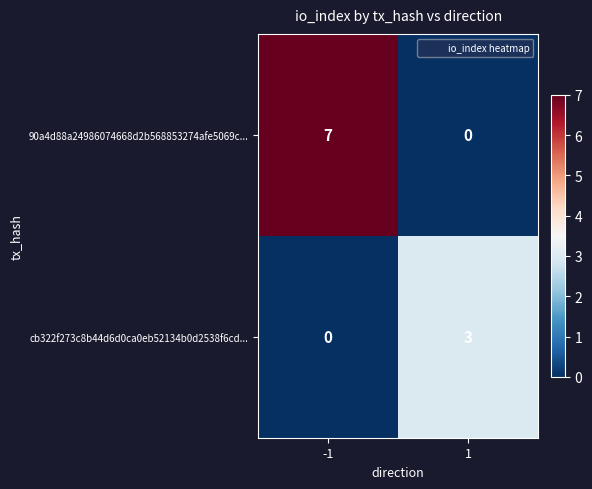

List the series in order of their peak value, lowest first.

cb322f273c8b44d6d0ca0eb52134b0d2538f6cd..., 90a4d88a24986074668d2b568853274afe5069c...